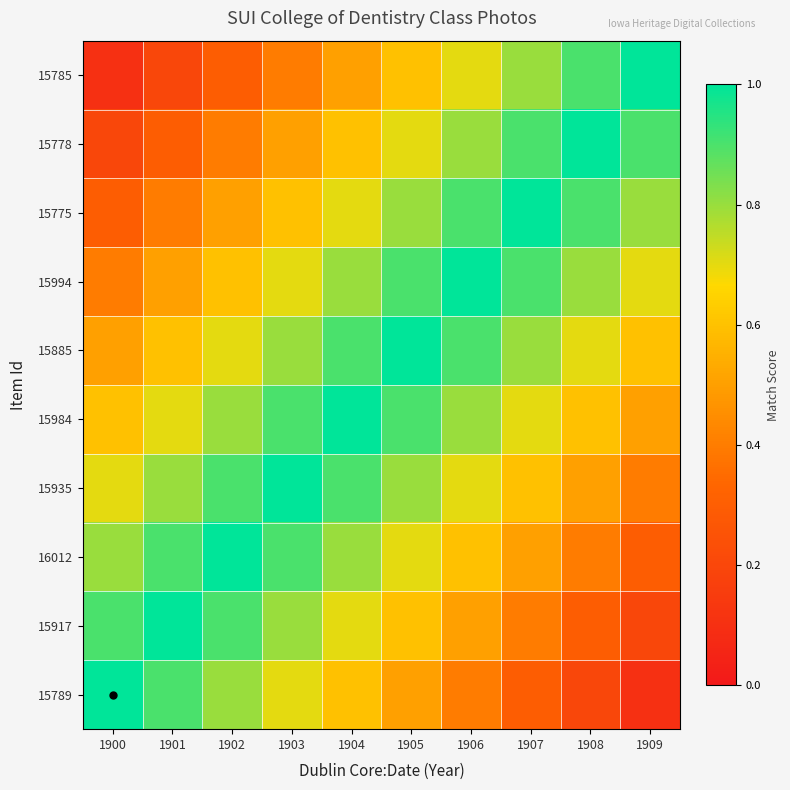

Reading left to right, transcribe all the data shown in this chart.

15789: 1900=1.0	1901=0.9	1902=0.8	1903=0.7	1904=0.6	1905=0.5	1906=0.4	1907=0.3	1908=0.2	1909=0.1
15917: 1900=0.9	1901=1.0	1902=0.9	1903=0.8	1904=0.7	1905=0.6	1906=0.5	1907=0.4	1908=0.3	1909=0.2
16012: 1900=0.8	1901=0.9	1902=1.0	1903=0.9	1904=0.8	1905=0.7	1906=0.6	1907=0.5	1908=0.4	1909=0.3
15935: 1900=0.7	1901=0.8	1902=0.9	1903=1.0	1904=0.9	1905=0.8	1906=0.7	1907=0.6	1908=0.5	1909=0.4
15984: 1900=0.6	1901=0.7	1902=0.8	1903=0.9	1904=1.0	1905=0.9	1906=0.8	1907=0.7	1908=0.6	1909=0.5
15885: 1900=0.5	1901=0.6	1902=0.7	1903=0.8	1904=0.9	1905=1.0	1906=0.9	1907=0.8	1908=0.7	1909=0.6
15994: 1900=0.4	1901=0.5	1902=0.6	1903=0.7	1904=0.8	1905=0.9	1906=1.0	1907=0.9	1908=0.8	1909=0.7
15775: 1900=0.3	1901=0.4	1902=0.5	1903=0.6	1904=0.7	1905=0.8	1906=0.9	1907=1.0	1908=0.9	1909=0.8
15778: 1900=0.2	1901=0.3	1902=0.4	1903=0.5	1904=0.6	1905=0.7	1906=0.8	1907=0.9	1908=1.0	1909=0.9
15785: 1900=0.1	1901=0.2	1902=0.3	1903=0.4	1904=0.5	1905=0.6	1906=0.7	1907=0.8	1908=0.9	1909=1.0